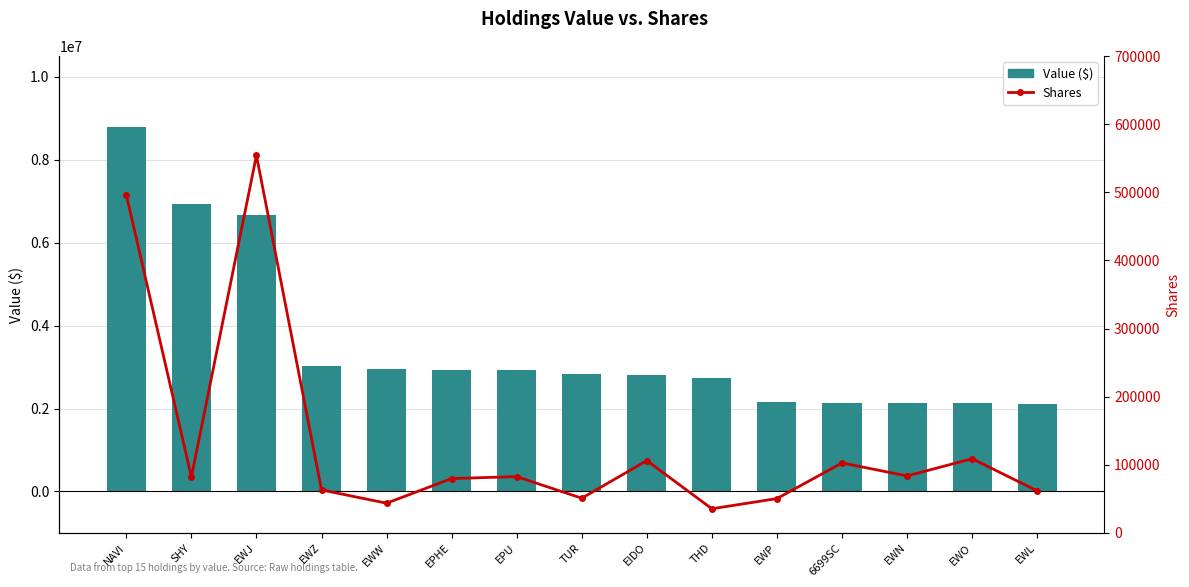

What is the value of the Shares bar at the 15th from the left?

61737